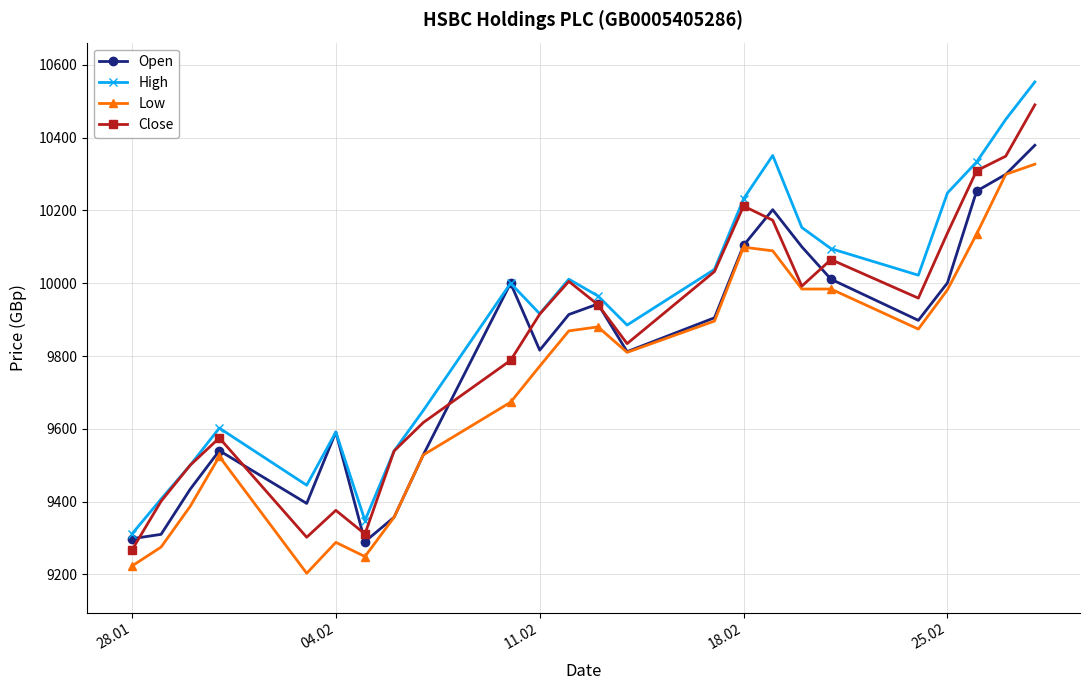

What is the value of the Open point at the 1st from the left?

9298